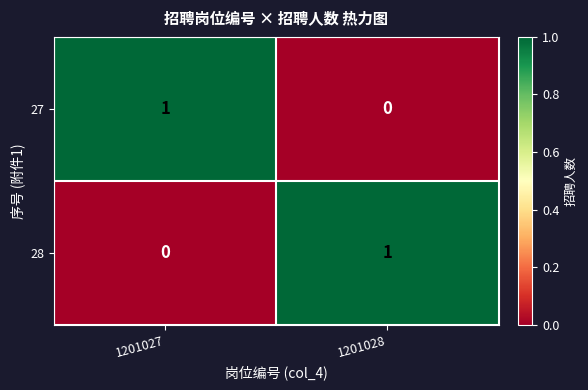

How many data points in 27 are less than 1?

1